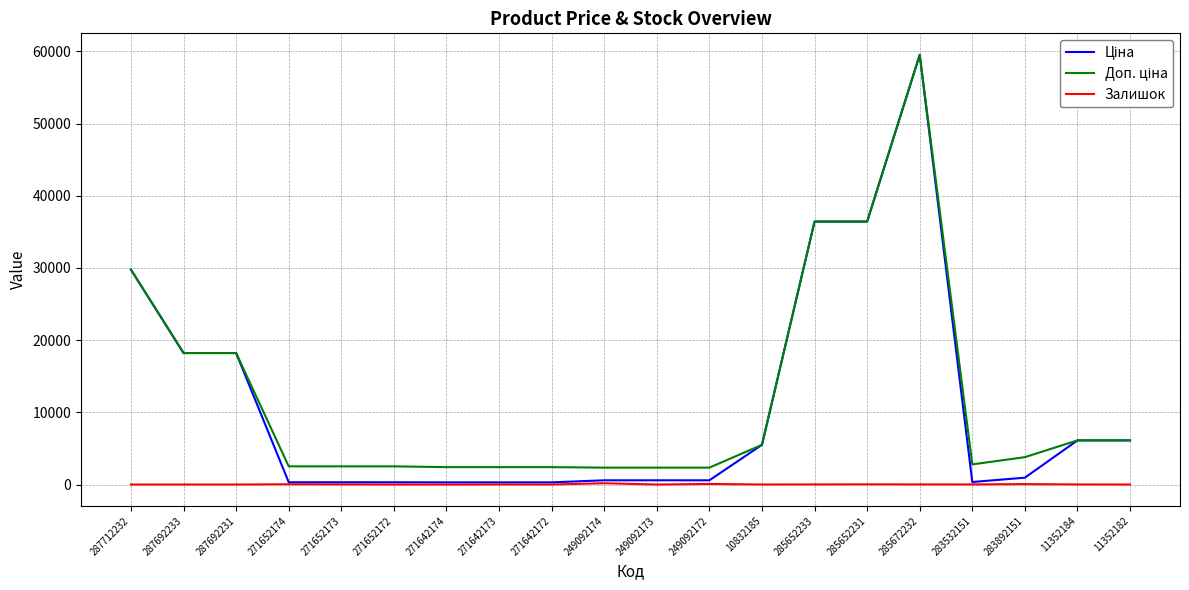

At which category is the sum across all series the highest?

285672232